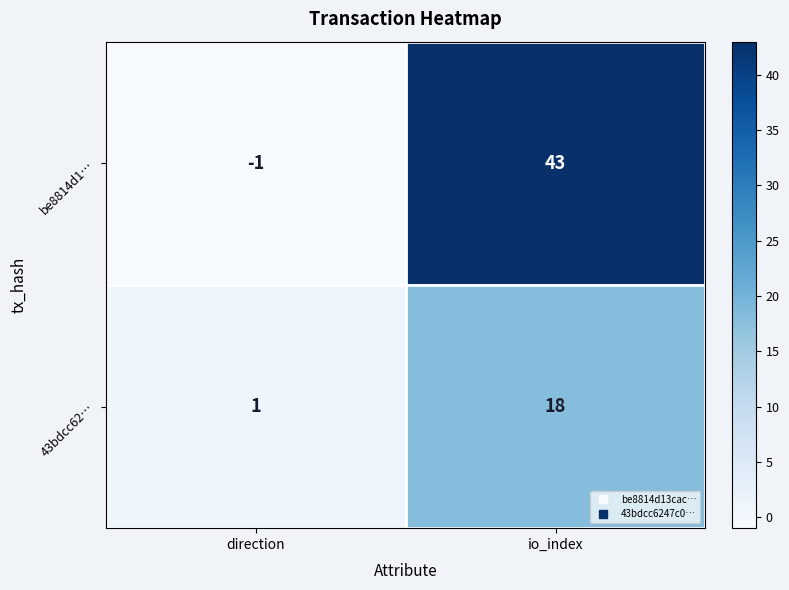

What is the difference between the maximum and minimum values in the 43bdcc62… series?

17